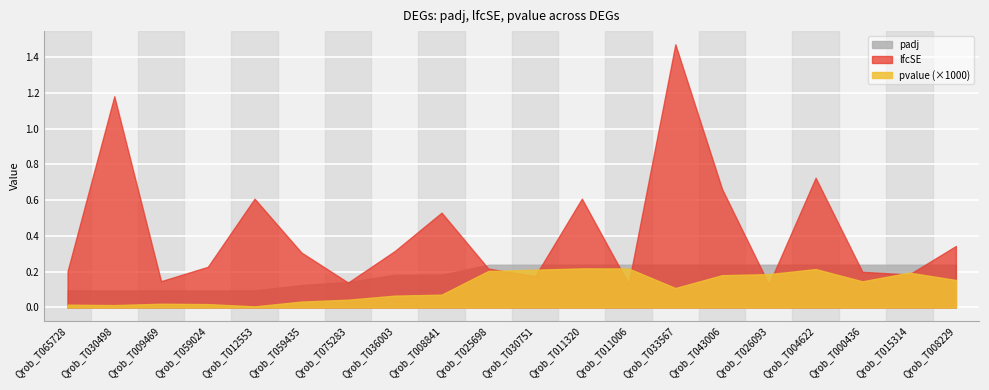

True or false: lfcSE has a value of 0.1 at Qrob_T059024.

False